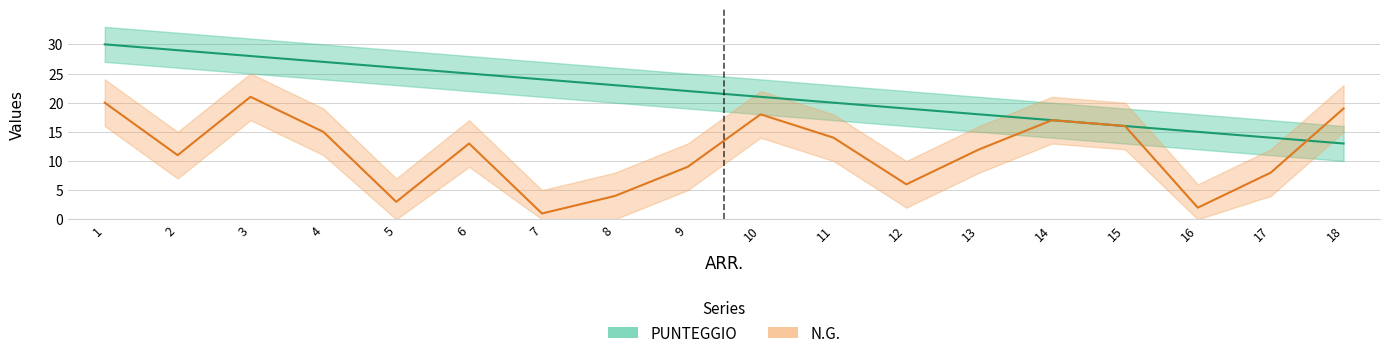

Between 3 and 18, which is larger?

3